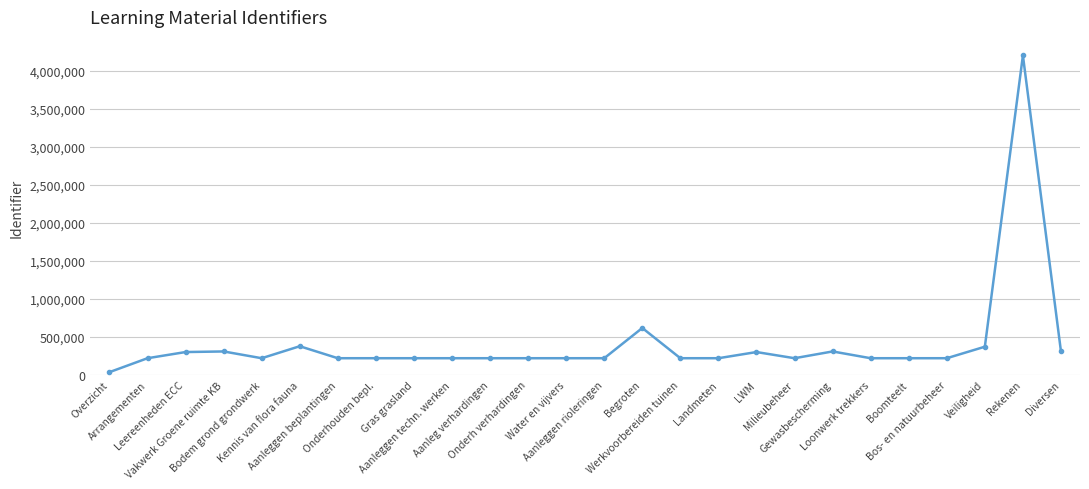

What is the sum of all values?

10587452